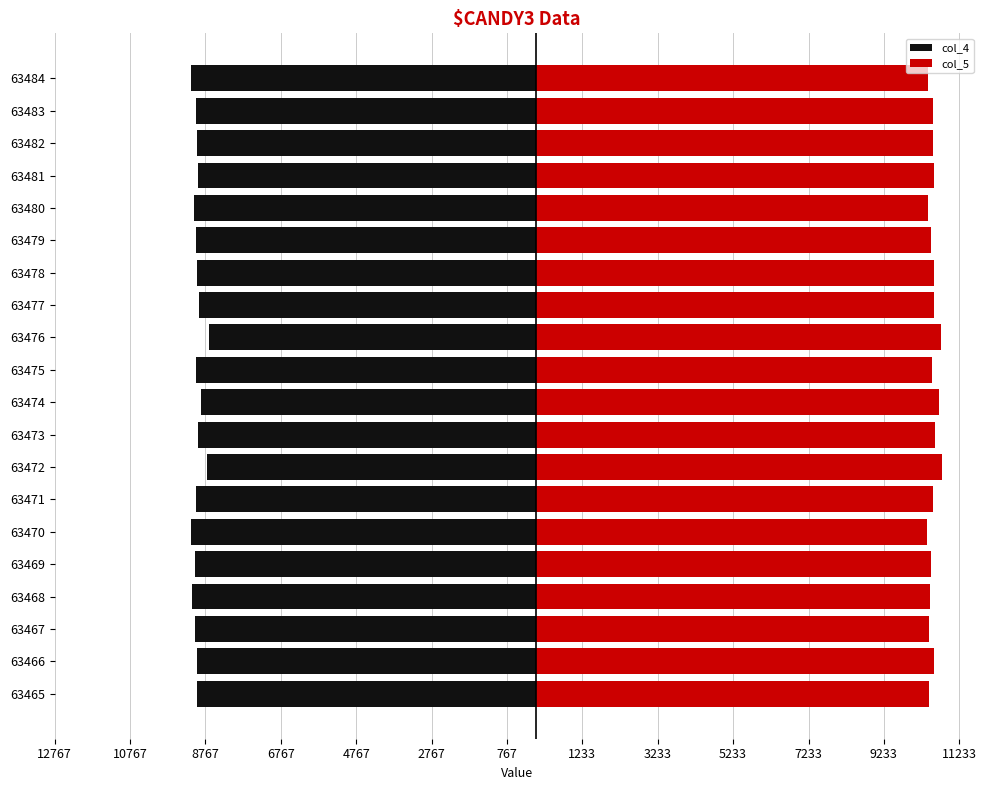

Is it true that col_5 equals 10466 at 63468?

True